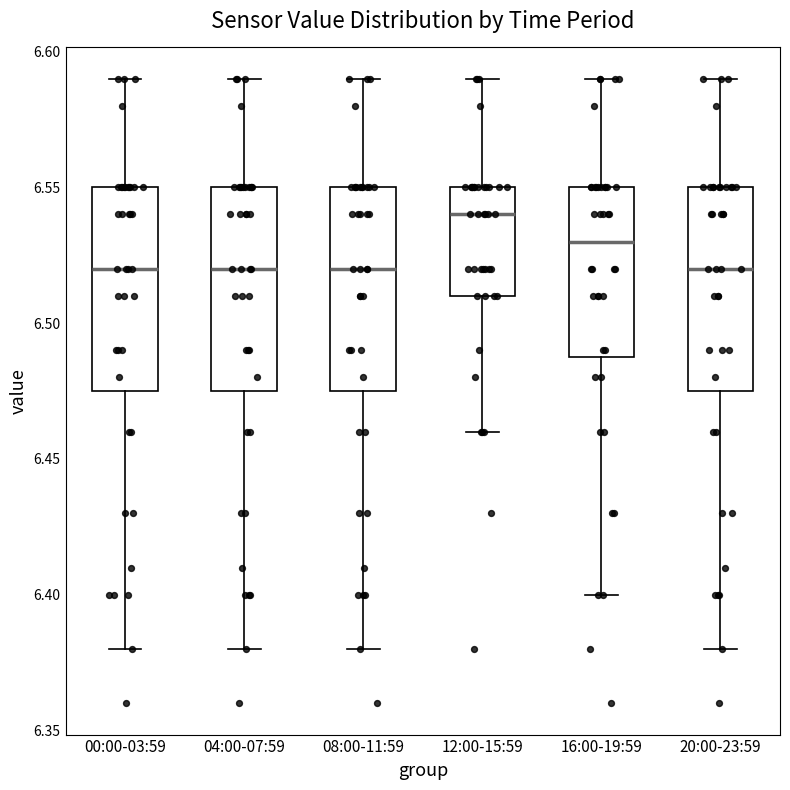

Reading left to right, read every box against the y-axis: the position of its median line, the range the box covers, and the ends of its whiskers. The values are not printed on the chart, so give them approximately, as read against the axis.

00:00-03:59: median 6.520, box 6.475 to 6.550, whiskers 6.380 to 6.590
04:00-07:59: median 6.520, box 6.475 to 6.550, whiskers 6.380 to 6.590
08:00-11:59: median 6.520, box 6.475 to 6.550, whiskers 6.380 to 6.590
12:00-15:59: median 6.540, box 6.510 to 6.550, whiskers 6.460 to 6.590
16:00-19:59: median 6.530, box 6.490 to 6.550, whiskers 6.400 to 6.590
20:00-23:59: median 6.520, box 6.475 to 6.550, whiskers 6.380 to 6.590